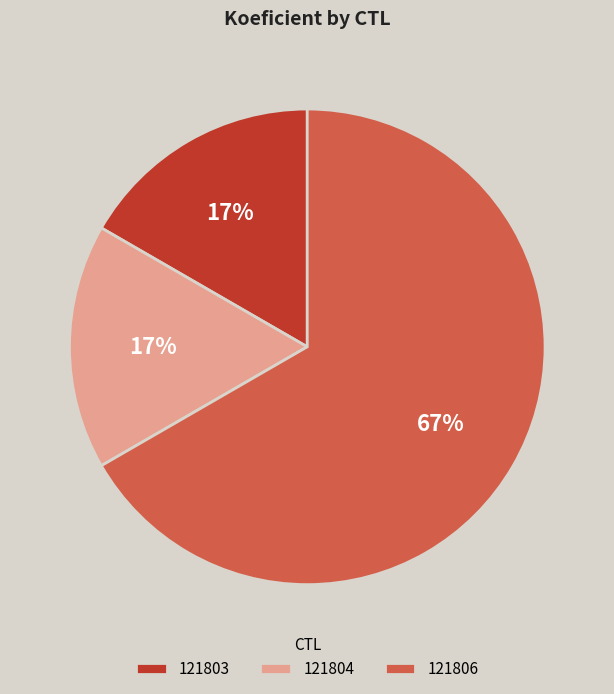

To the nearest percent, what is the average slice percentage?

33%